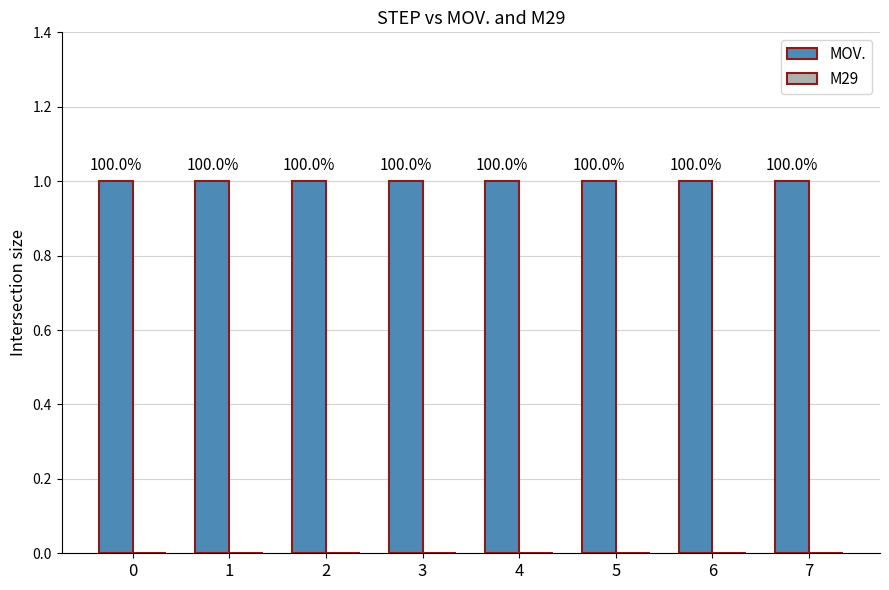

Rank the categories by M29 value from highest to lowest.

0, 1, 2, 3, 4, 5, 6, 7